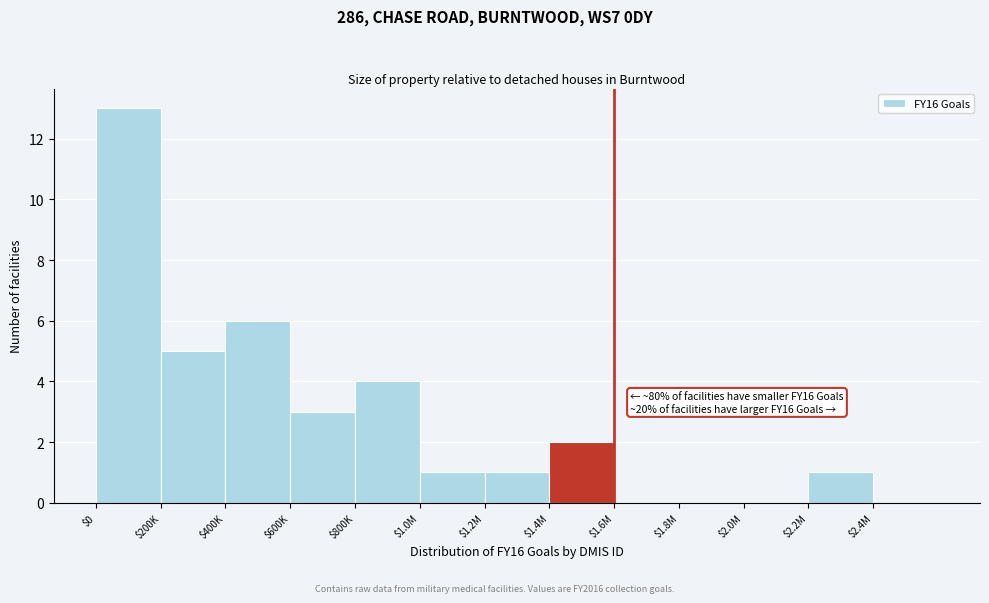

What is the maximum value shown in the chart?

13